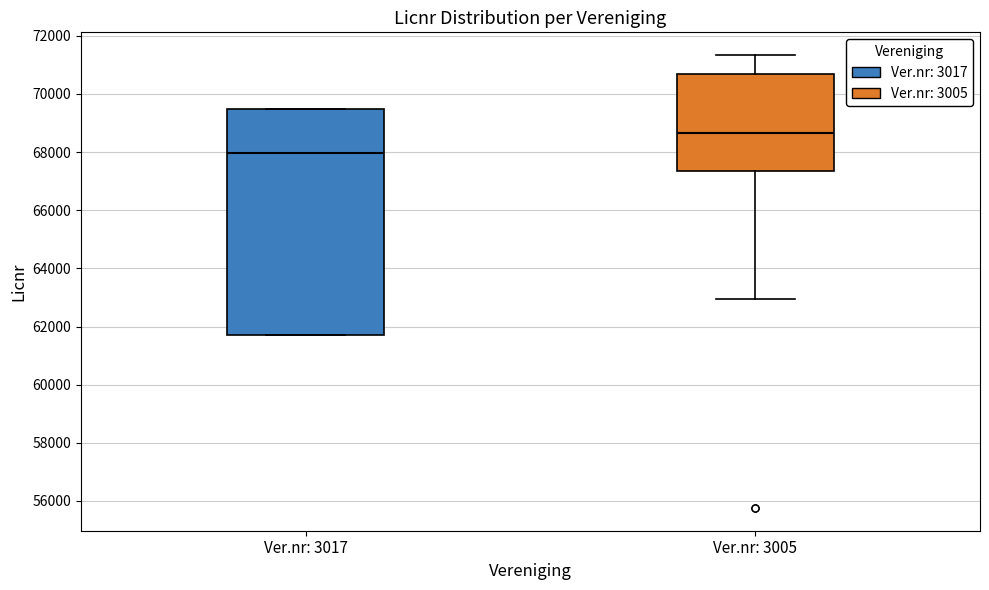

Comparing the boxes themselves (not the whiskers), which one is the tallest?

Ver.nr: 3017